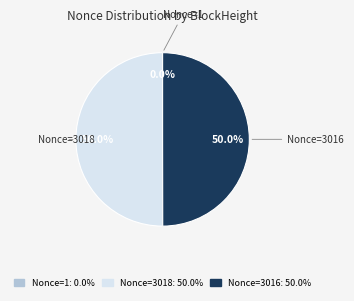

Do Nonce=3016 and Nonce=3018 together represent more than half of the pie?

Yes